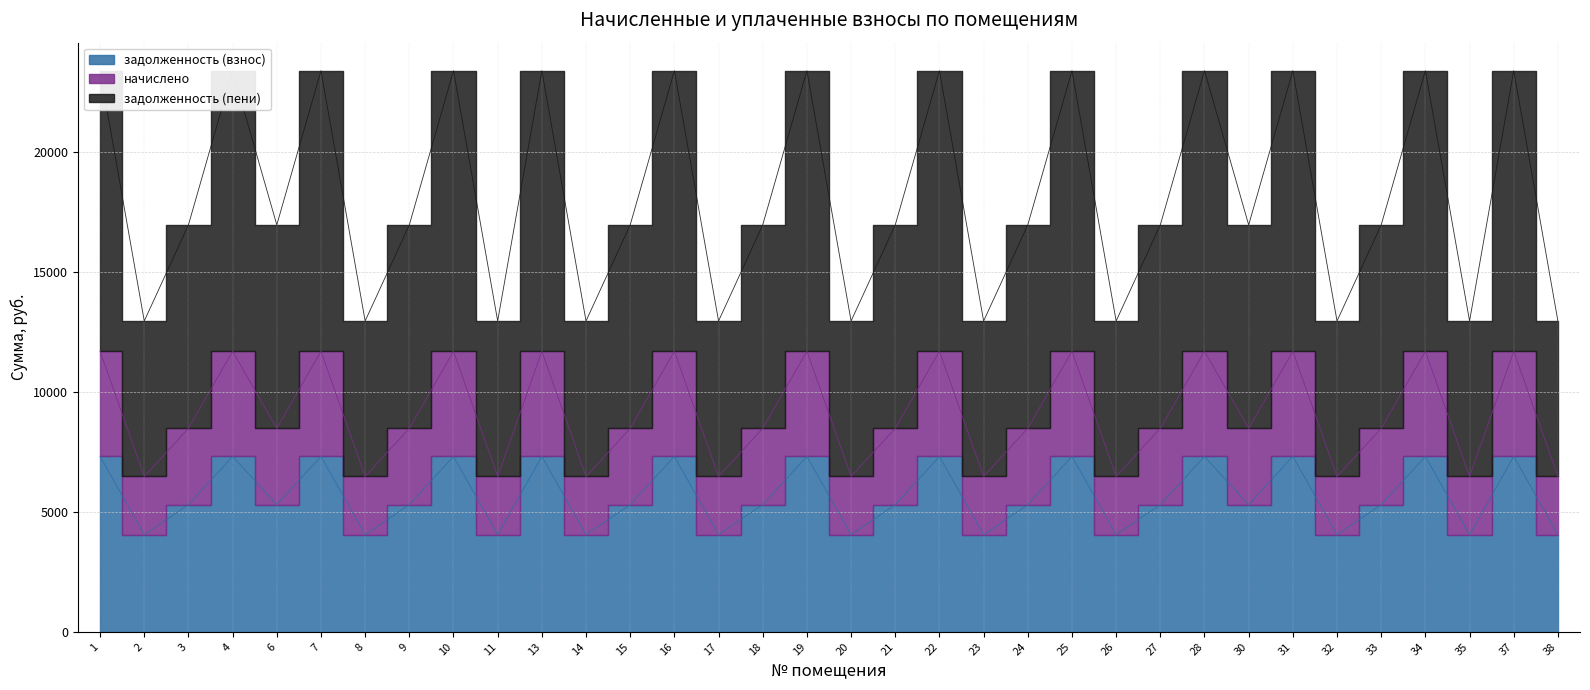

True or false: задолженность (взнос) and начислено intersect in this chart.

False